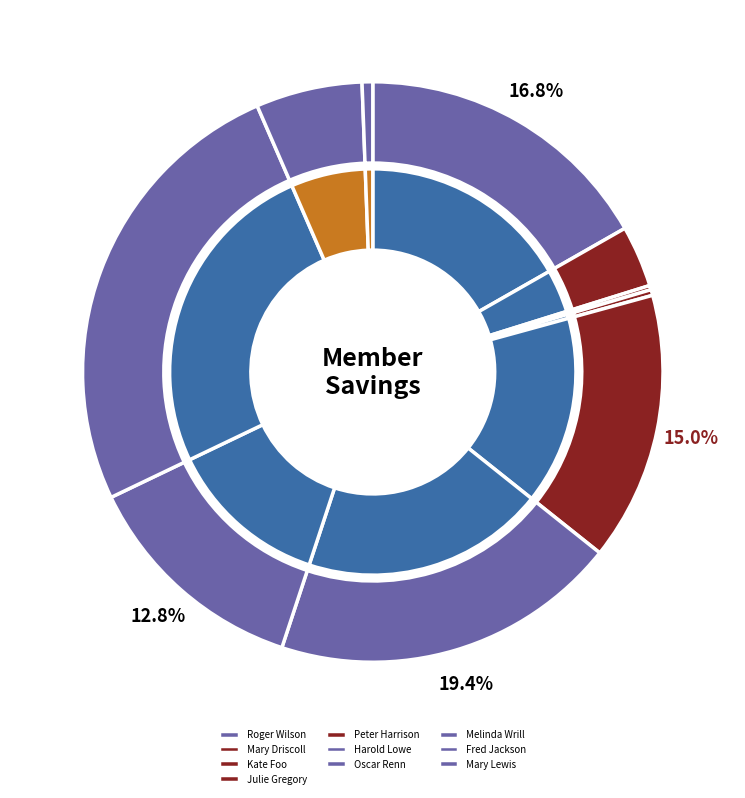

To the nearest percent, what is the combined percentage of Roger Wilson and Mary Lewis?

17%